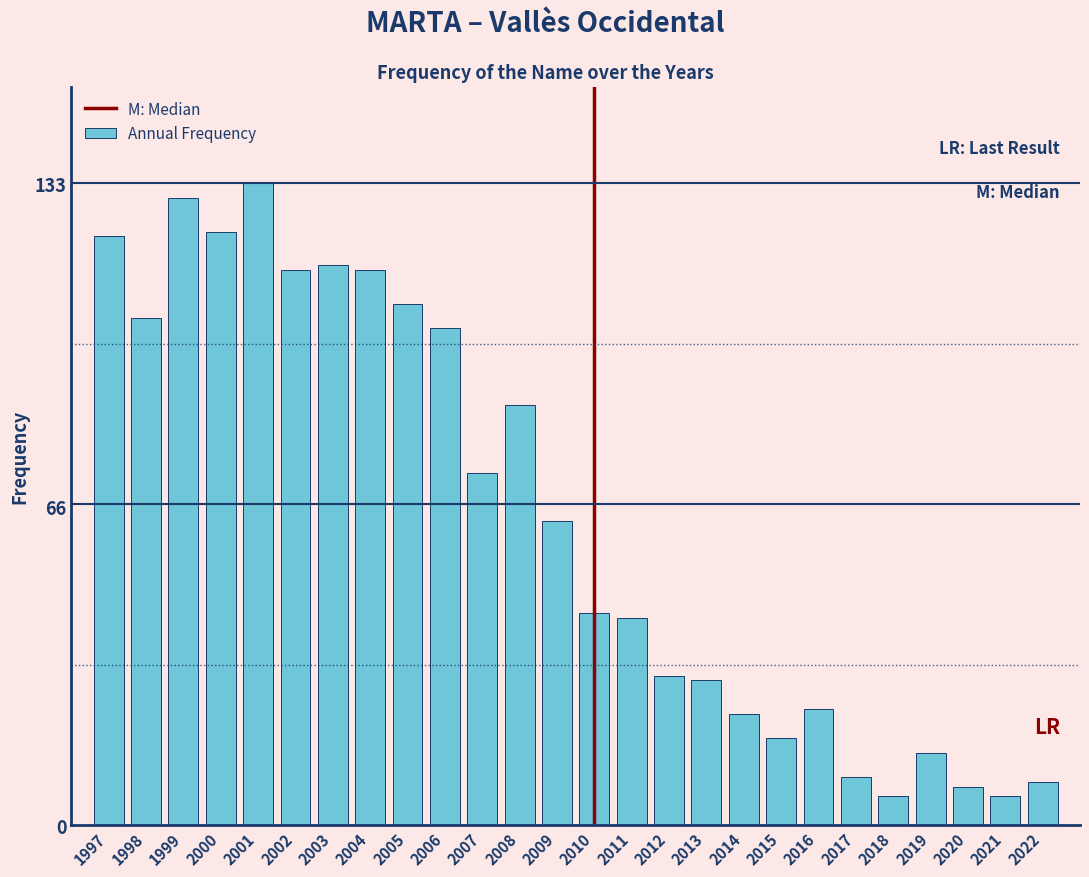

Reading left to right, transcribe all the data shown in this chart.

1997=122	1998=105	1999=130	2000=123	2001=133	2002=115	2003=116	2004=115	2005=108	2006=103	2007=73	2008=87	2009=63	2010=44	2011=43	2012=31	2013=30	2014=23	2015=18	2016=24	2017=10	2018=6	2019=15	2020=8	2021=6	2022=9